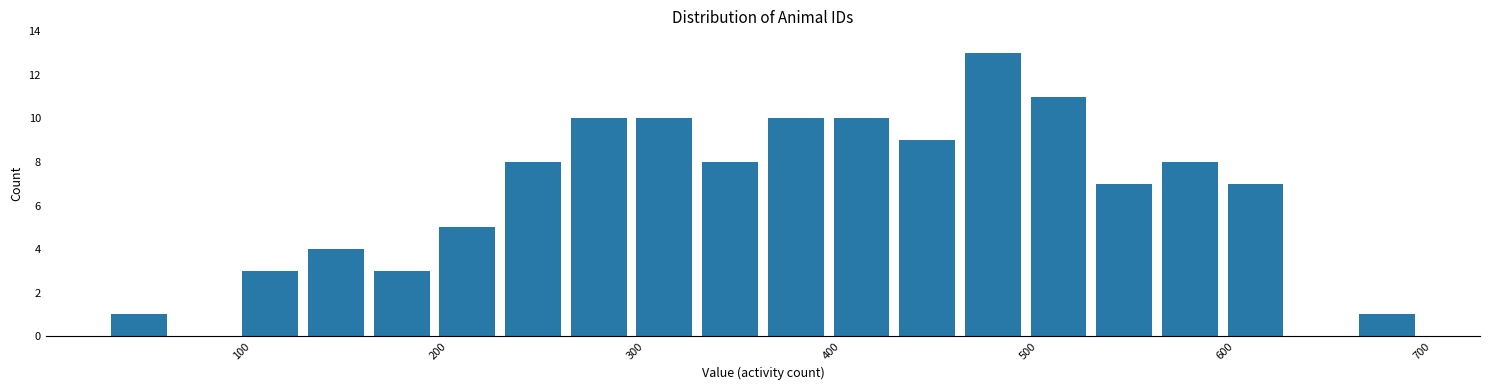

Around what value on the x-axis is the tallest bar? Give the approximate position of its centre, as read against the axis.

480